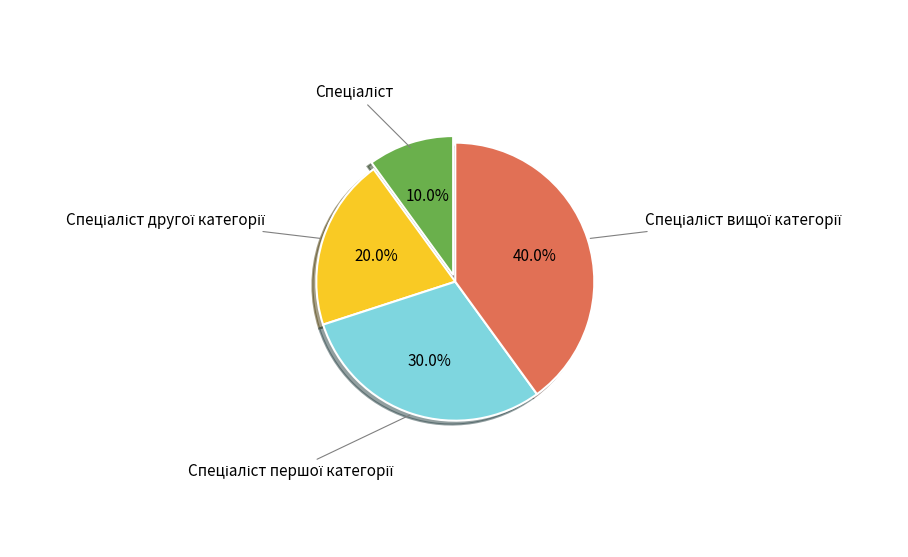

How many slices are in this pie chart?

4